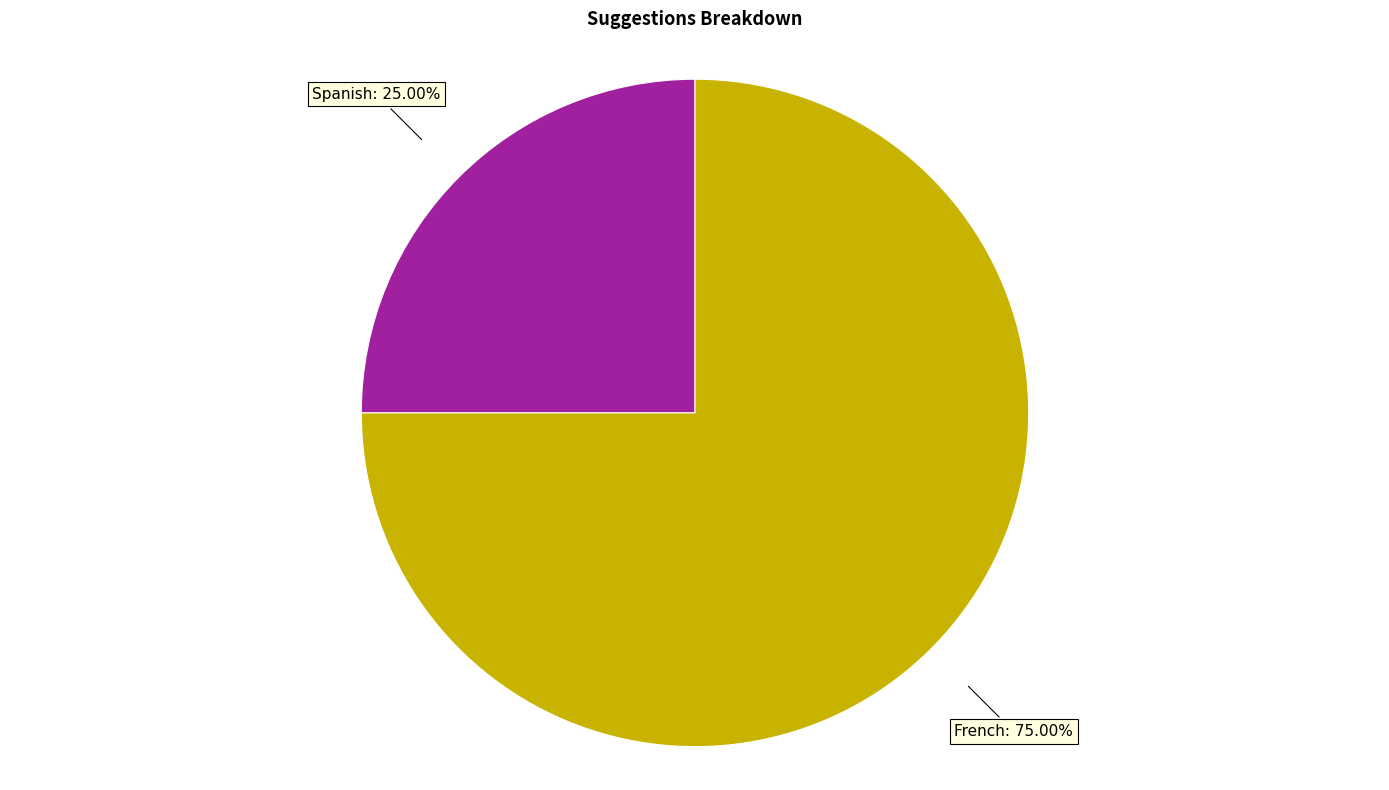

How many segments does this pie chart have?

2